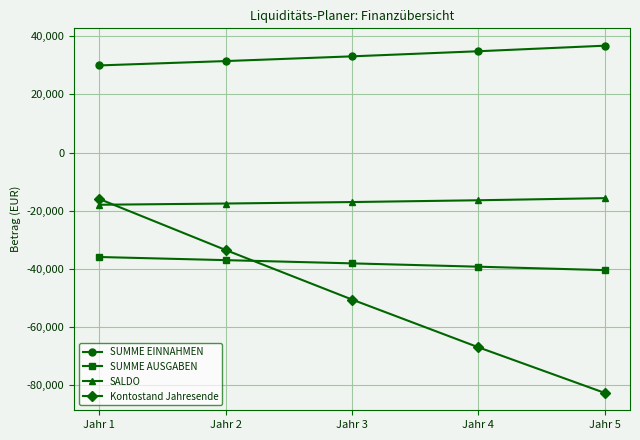

How many values in the SUMME AUSGABEN series exceed -38192?

2